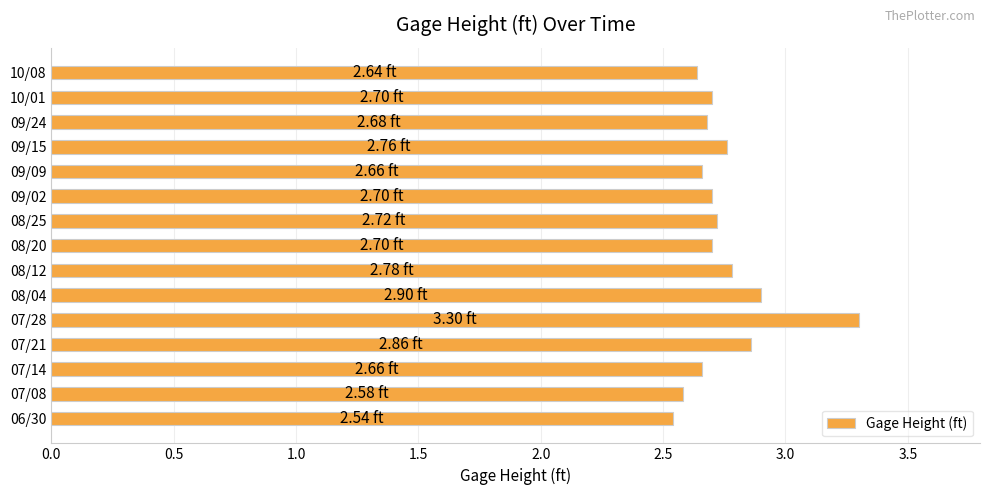

What is the change in value from 06/30 to 08/04?

+0.4